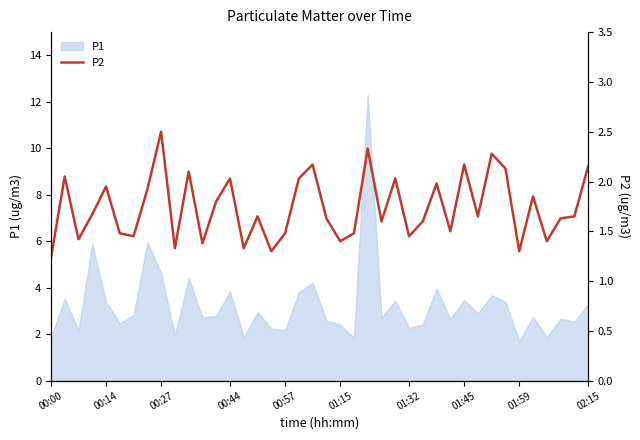

What is the maximum value shown in the chart?

2.5